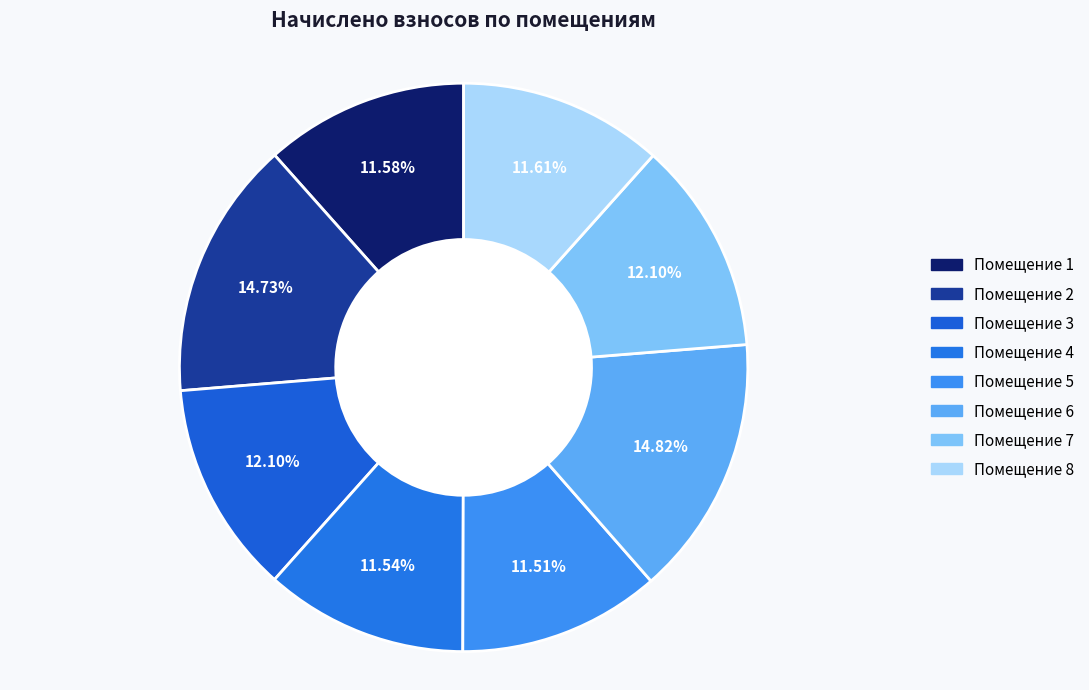

Is there any slice that represents more than half of the pie?

No